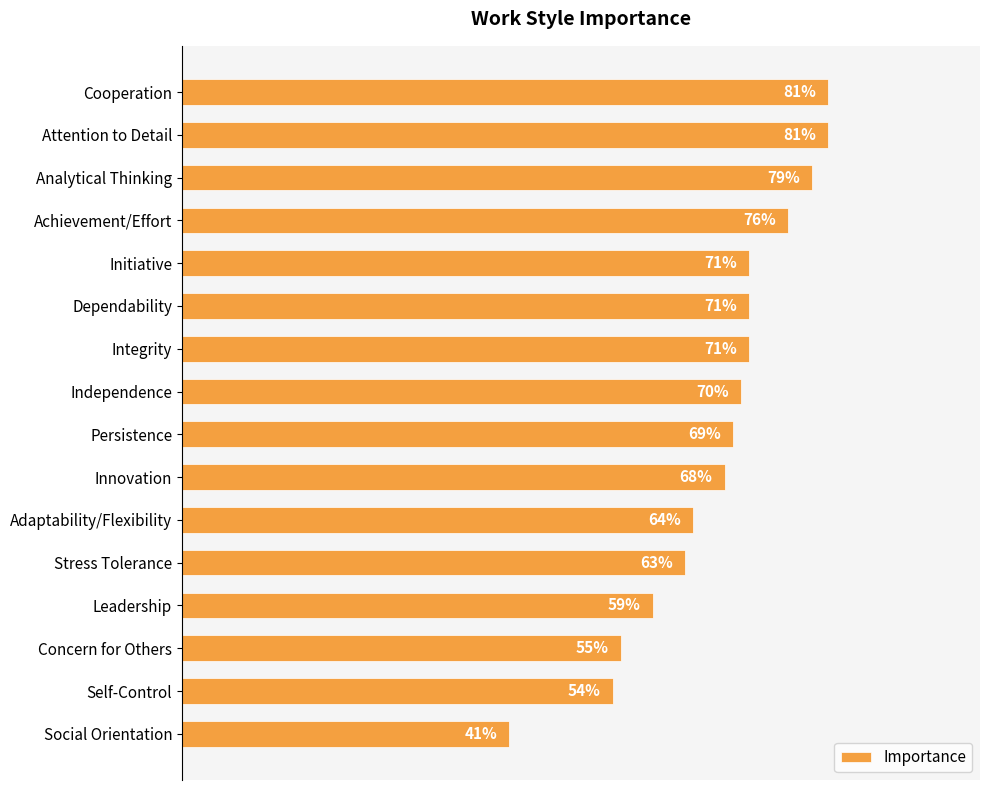

Which has a higher value, Social Orientation or Stress Tolerance?

Stress Tolerance